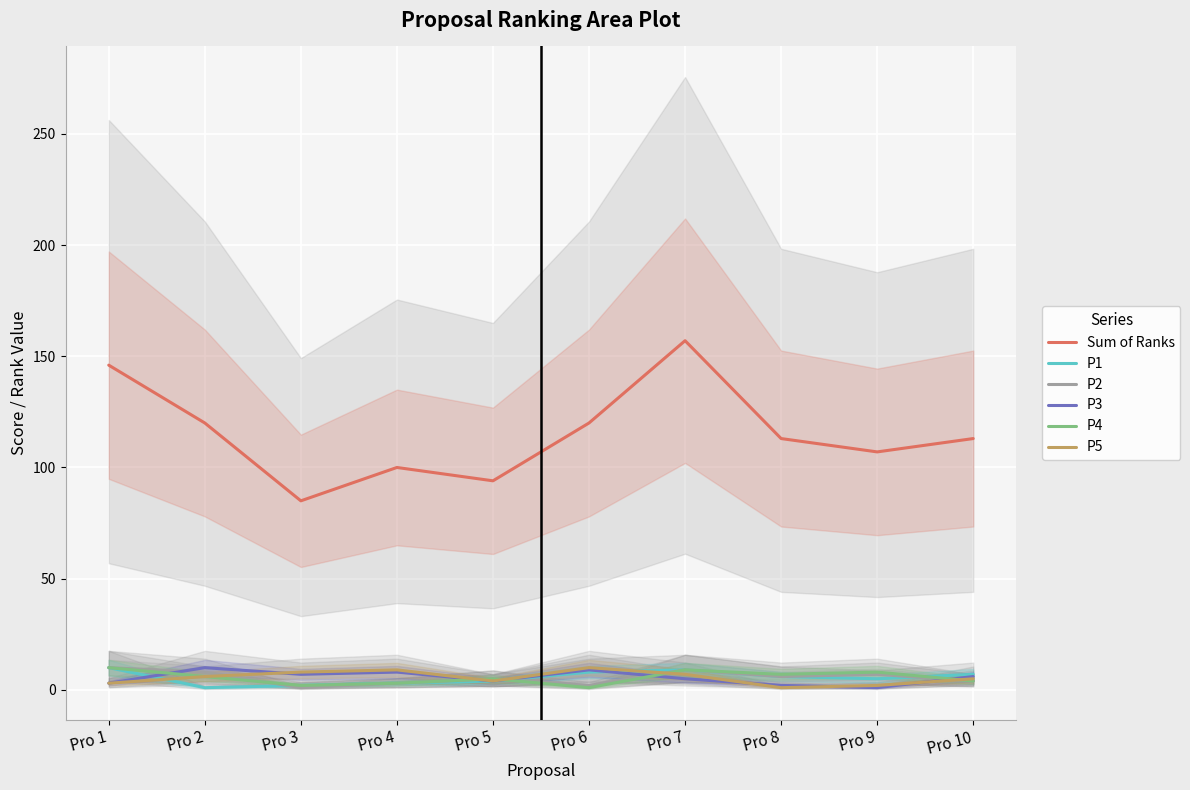

Reading left to right, transcribe all the data shown in this chart.

Sum of Ranks: Pro 1=146	Pro 2=120	Pro 3=85	Pro 4=100	Pro 5=94	Pro 6=120	Pro 7=157	Pro 8=113	Pro 9=107	Pro 10=113
P1: Pro 1=10	Pro 2=1	Pro 3=2	Pro 4=3	Pro 5=4	Pro 6=8	Pro 7=9	Pro 8=6	Pro 9=5	Pro 10=7
P2: Pro 1=10	Pro 2=8	Pro 3=1	Pro 4=3	Pro 5=5	Pro 6=2	Pro 7=9	Pro 8=6	Pro 9=7	Pro 10=4
P3: Pro 1=3	Pro 2=10	Pro 3=7	Pro 4=8	Pro 5=4	Pro 6=9	Pro 7=5	Pro 8=2	Pro 9=1	Pro 10=6
P4: Pro 1=10	Pro 2=6	Pro 3=2	Pro 4=3	Pro 5=5	Pro 6=1	Pro 7=9	Pro 8=7	Pro 9=8	Pro 10=4
P5: Pro 1=3	Pro 2=6	Pro 3=8	Pro 4=9	Pro 5=4	Pro 6=10	Pro 7=7	Pro 8=1	Pro 9=2	Pro 10=5